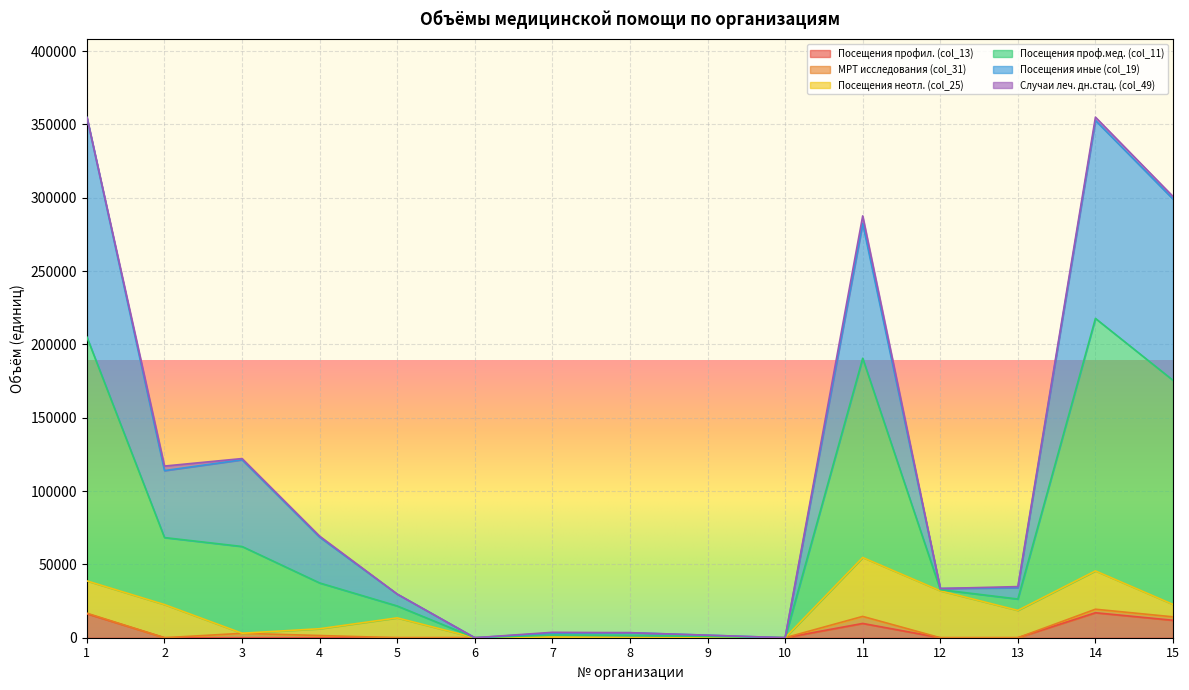

What are all the series names shown in the legend?

Посещения профил. (col_13), МРТ исследования (col_31), Посещения неотл. (col_25), Посещения проф.мед. (col_11), Посещения иные (col_19), Случаи леч. дн.стац. (col_49)